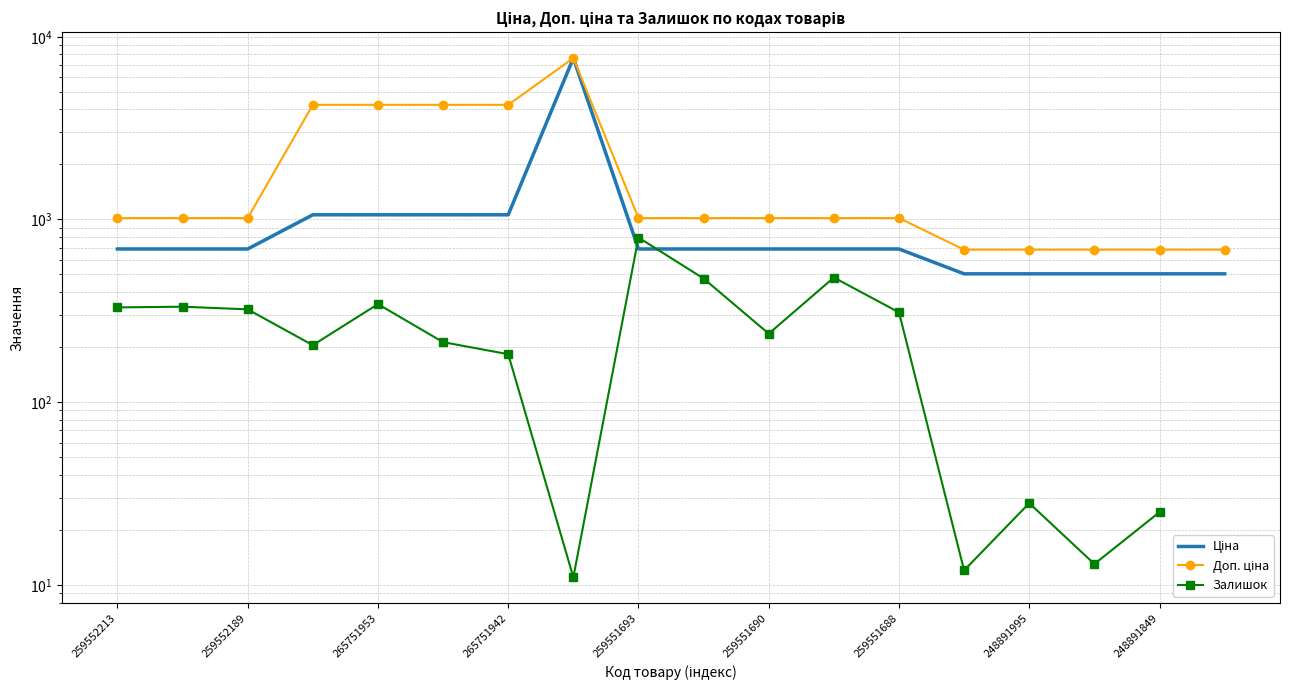

Is the value of Залишок at 265751953 greater than the value of Ціна at 265751942?

No